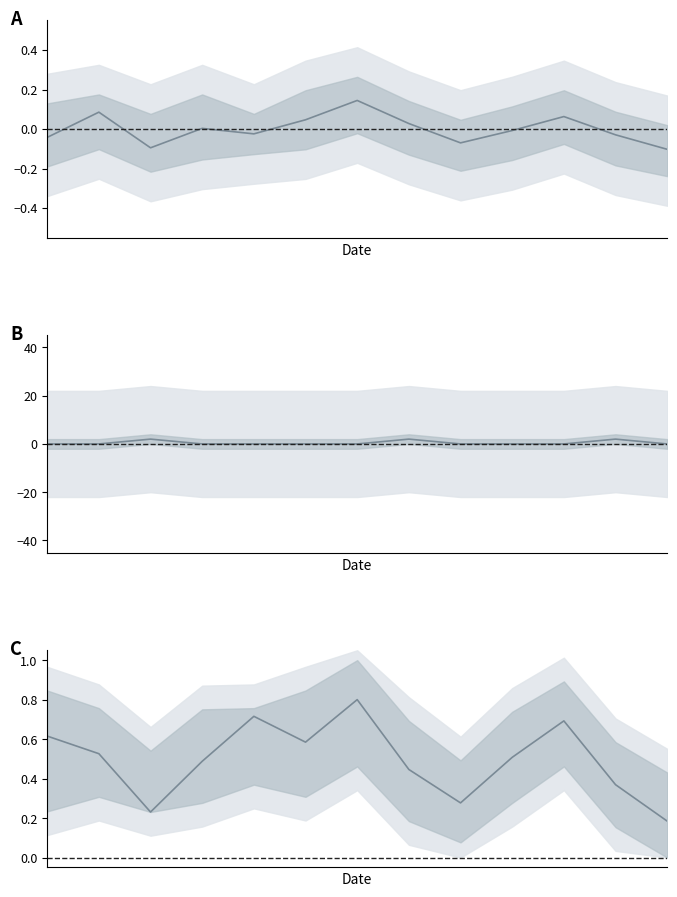

In series_A, how many points are lower than both neighbors (excluding endpoints)?

3